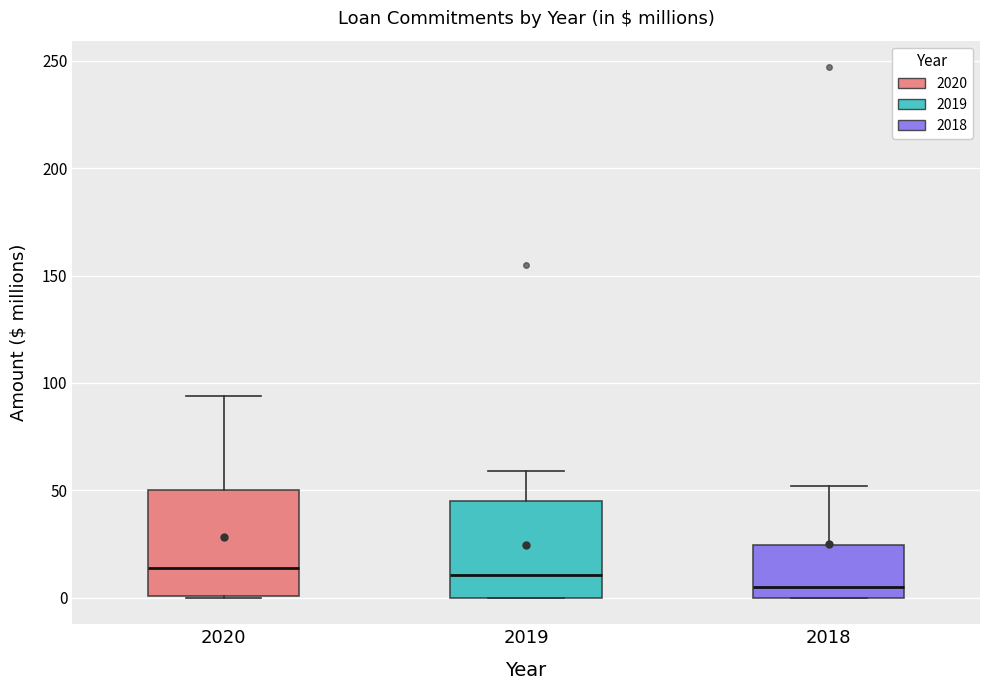

Reading left to right, transcribe this box plot: for each box, give where its median line is, the range the box spans, and where its two whiskers end, as read against the y-axis. The values are not printed on the chart, so give them approximately, as read against the axis.

2020: median 15, box 0 to 50, whiskers 0 to 95
2019: median 10, box 0 to 45, whiskers 0 to 60
2018: median 5, box 0 to 25, whiskers 0 to 50